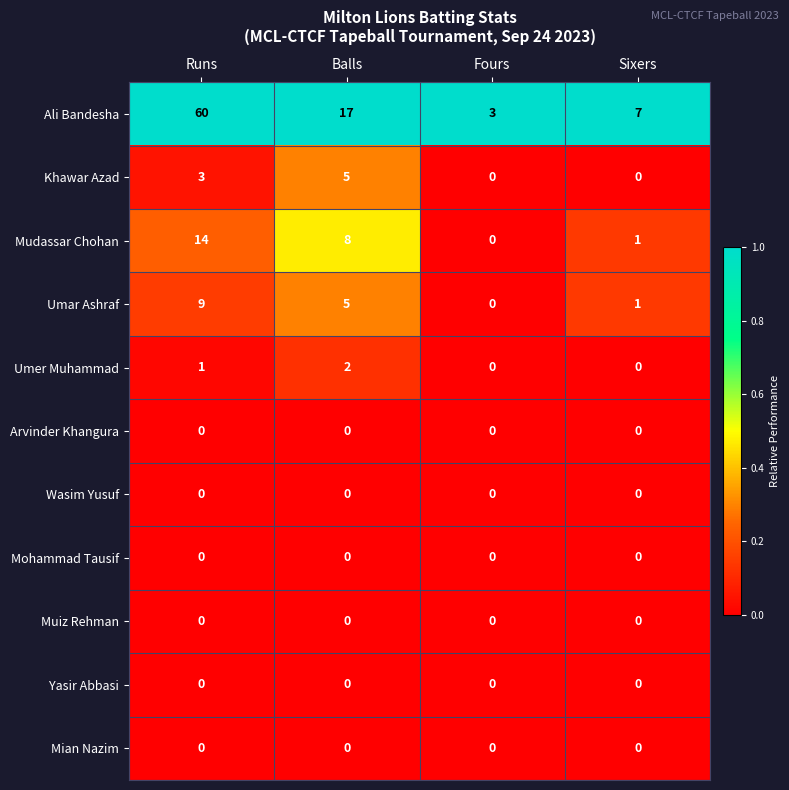

What is the sum of all Umar Ashraf values?

15